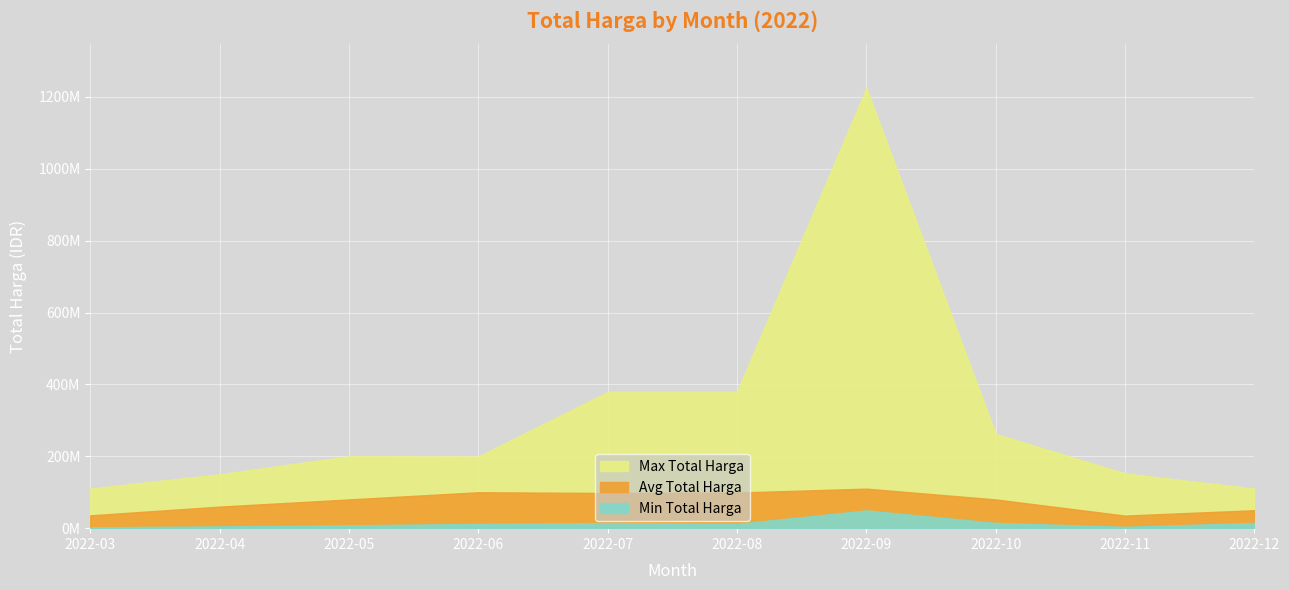

Reading right to left, transcribe all the data shown in this chart.

Min Total Harga: 14750000	3825000	14750000	49478000	12000000	14400000	12000000	8000000	5000000	2395750
Avg Total Harga: 50000000	35000000	80000000	110000000	99126250	98000000	100000000	80000000	60000000	35698405
Max Total Harga: 110000000	152477000	262118150	1224682000	379075000	379075000	199200000	200000000	150000000	110389990